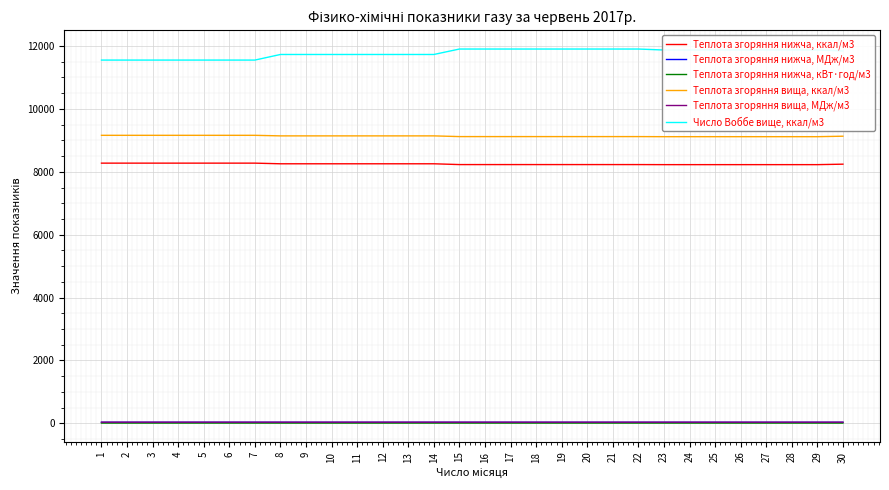

What is the highest value of the Теплота згоряння нижча, ккал/м3 series?

8275.6